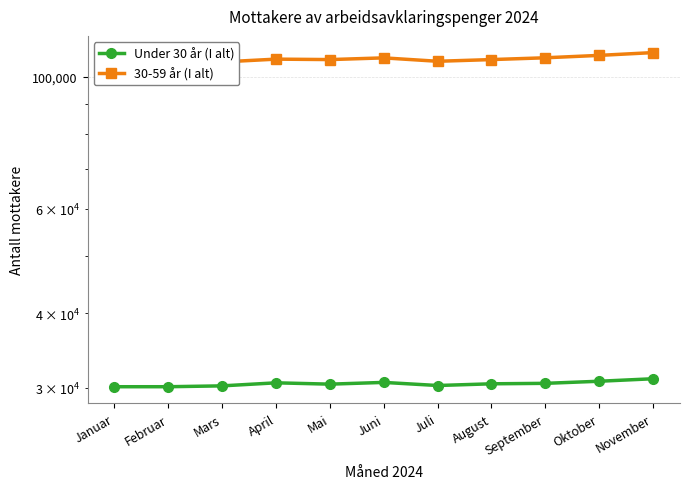

Reading left to right, list all the values displayed in this chart.

Under 30 år (I alt): 30090	30091	30191	30549	30392	30598	30233	30433	30488	30736	31034
30-59 år (I alt): 105128	105432	105865	107022	106835	107545	106135	106839	107581	108586	109765